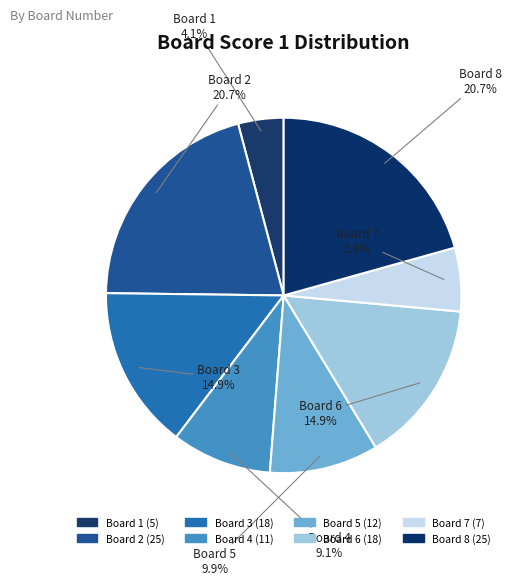

Which has a higher value, Board 4 or Board 1?

Board 4